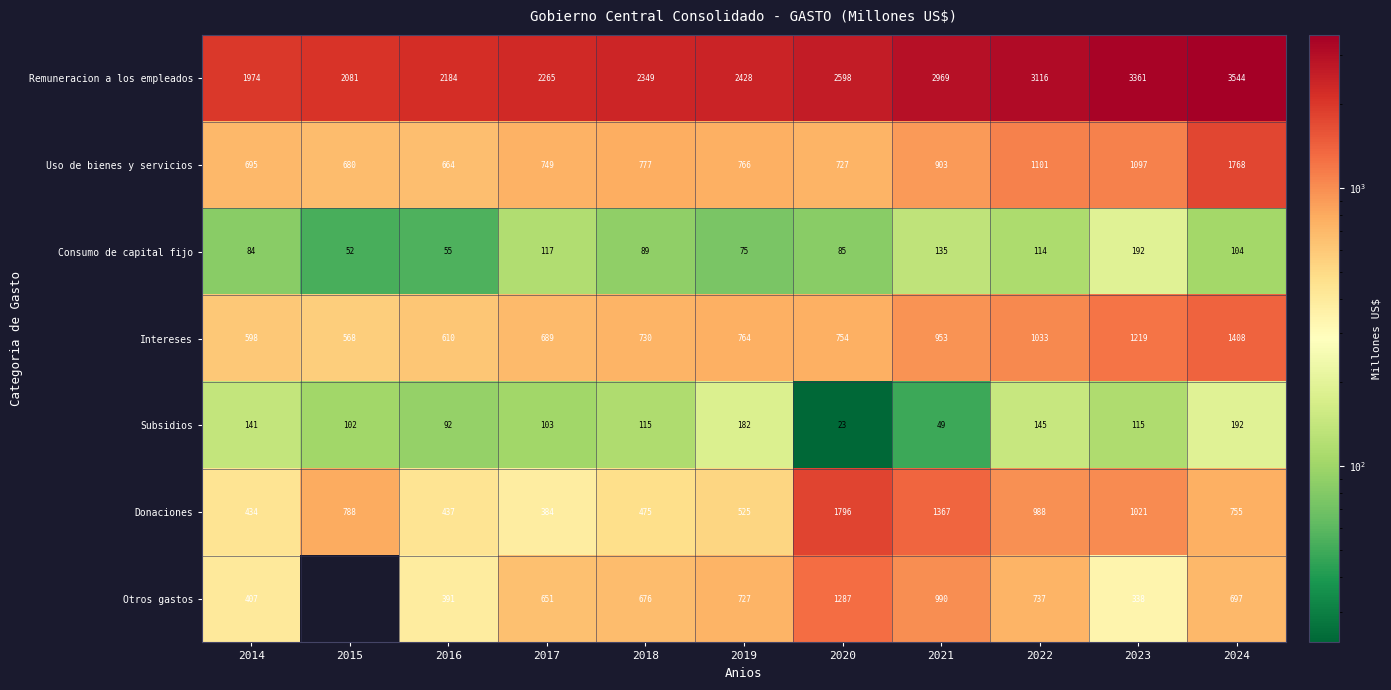

Rank the series at 2017 from lowest to highest value.

Subsidios, Consumo de capital fijo, Donaciones, Otros gastos, Intereses, Uso de bienes y servicios, Remuneracion a los empleados